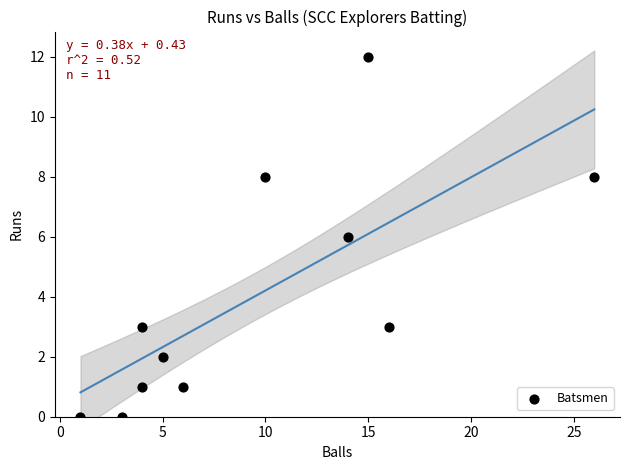

What is the range of Y values (max minus min)?

12